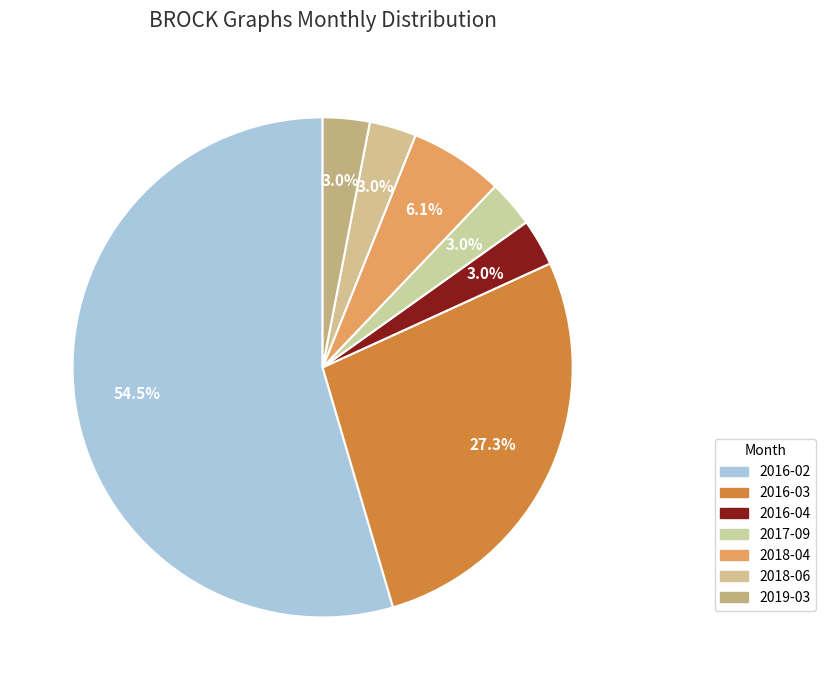

Which has a higher value, 2018-04 or 2018-06?

2018-04